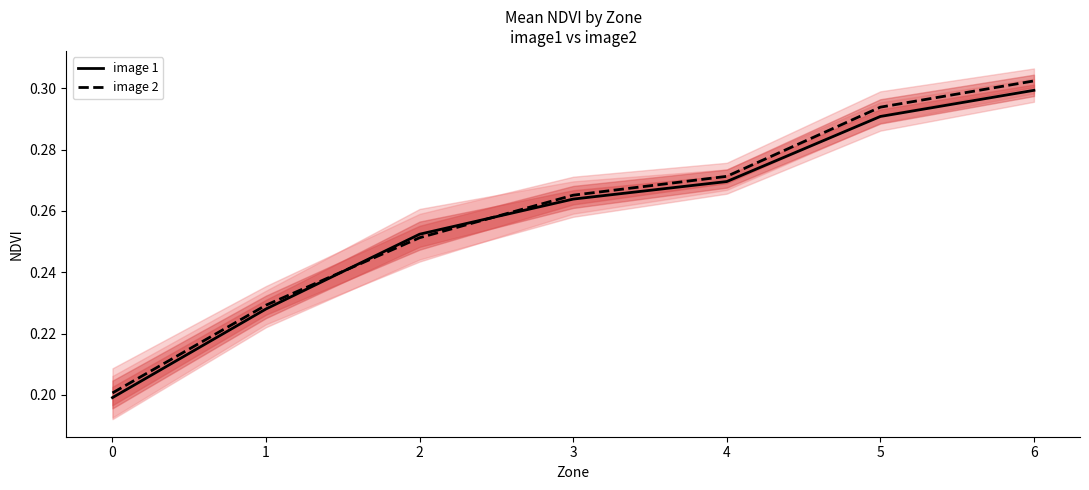

Is this an area chart (filled region under the line)?

No